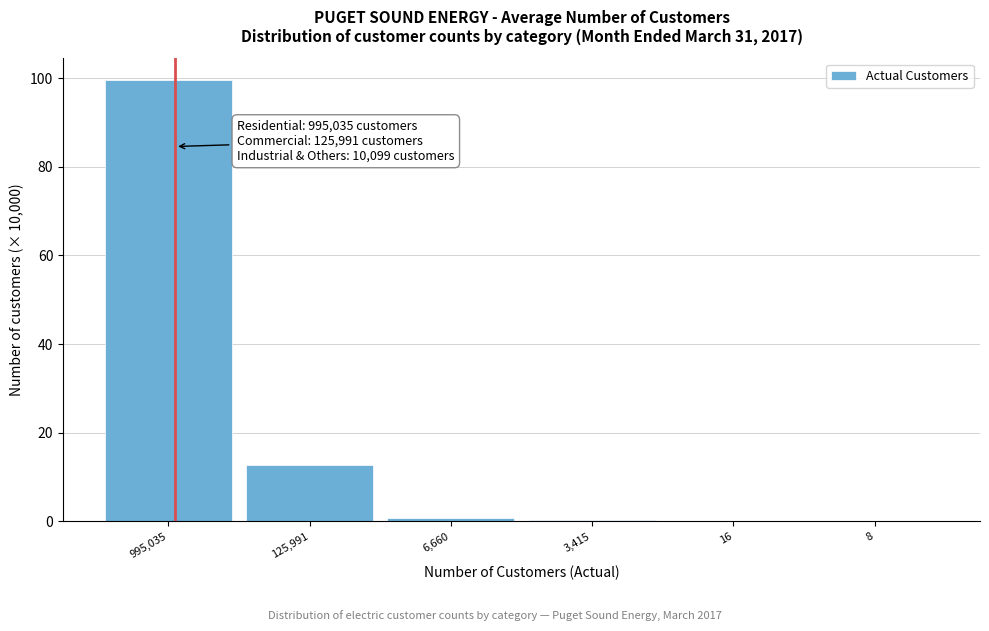

What is the change in value from 995,035 to 125,991?

-86.9